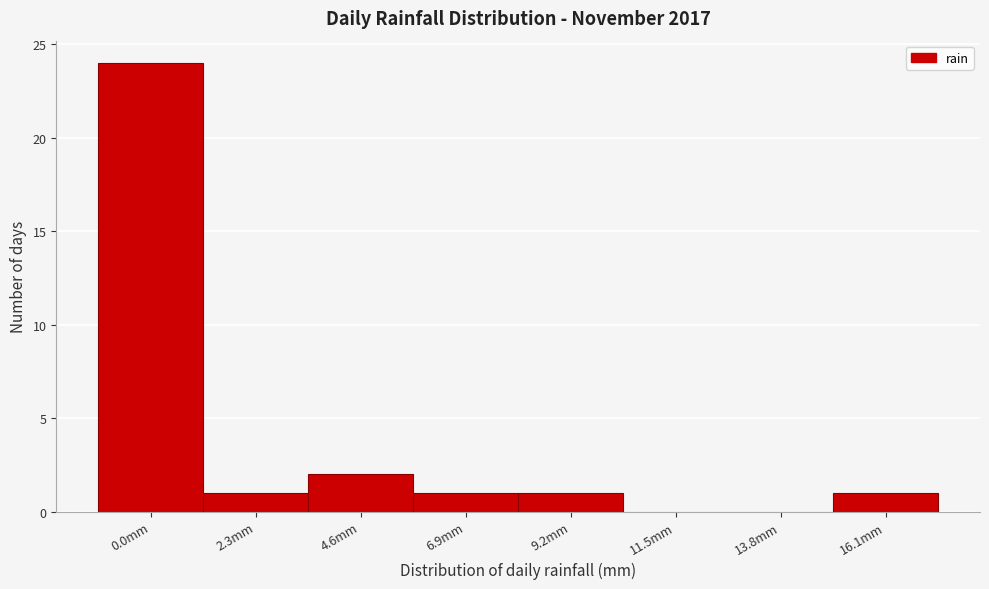

Reading left to right, transcribe all the data shown in this chart.

0.0mm=24	2.3mm=1	4.6mm=2	6.9mm=1	9.2mm=1	11.5mm=0	13.8mm=0	16.1mm=1